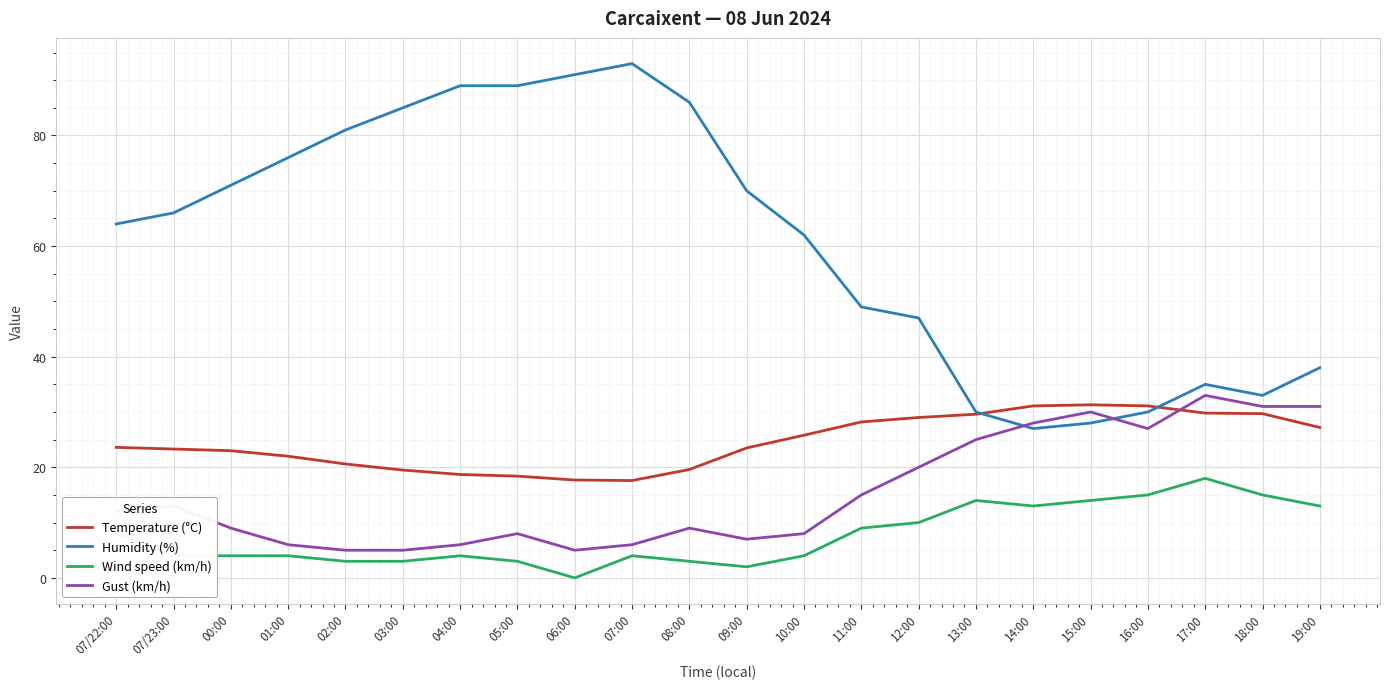

What is the difference between the Wind speed (km/h) values at 00:00 and 08:00?

1.0